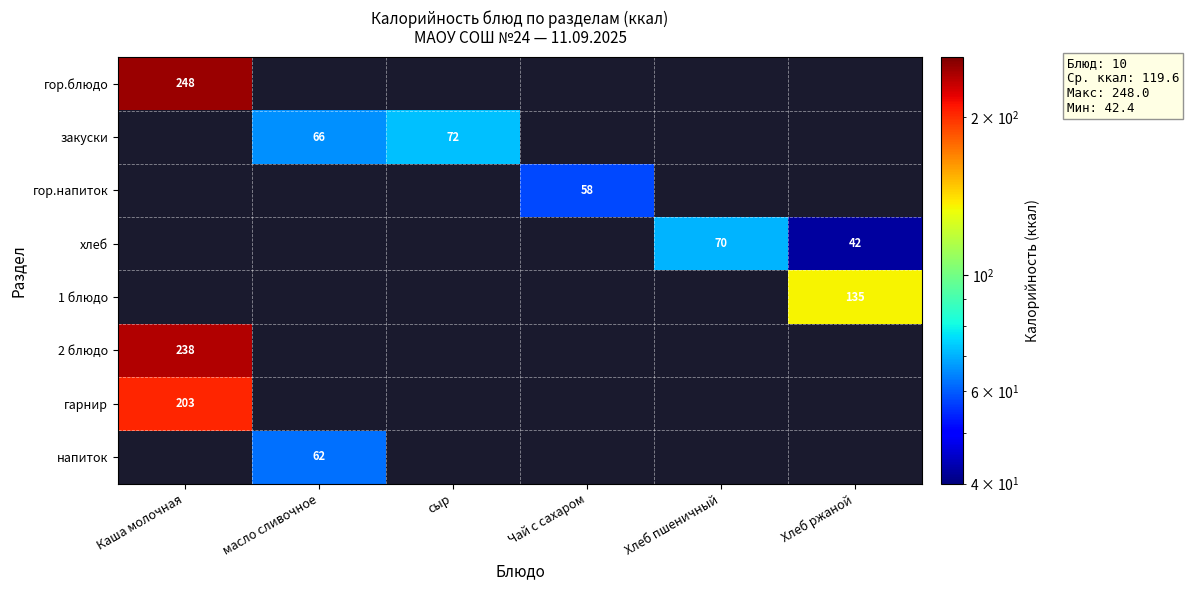

The гарнир series shows 203 at Каша молочная. True or false?

True